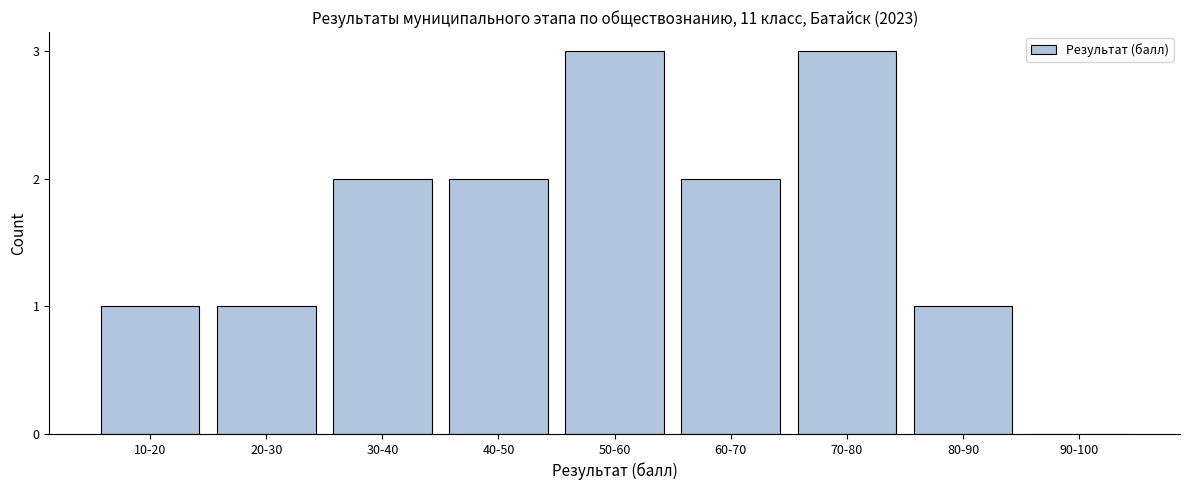

Reading right to left, list all the values displayed in this chart.

90-100=0	80-90=1	70-80=3	60-70=2	50-60=3	40-50=2	30-40=2	20-30=1	10-20=1